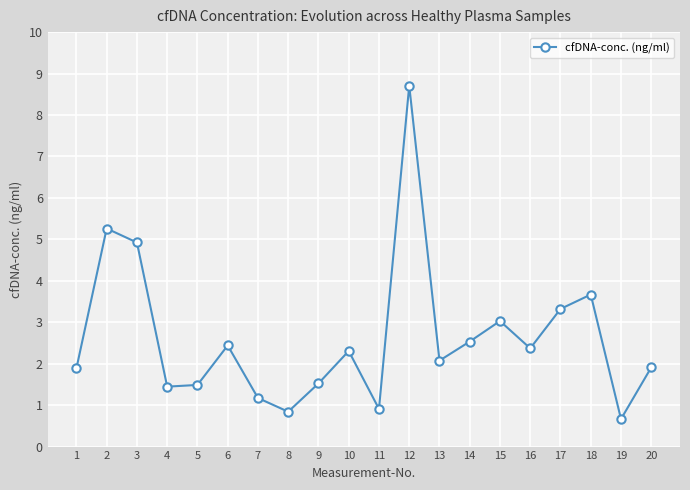

What is the sum of all values?

52.5